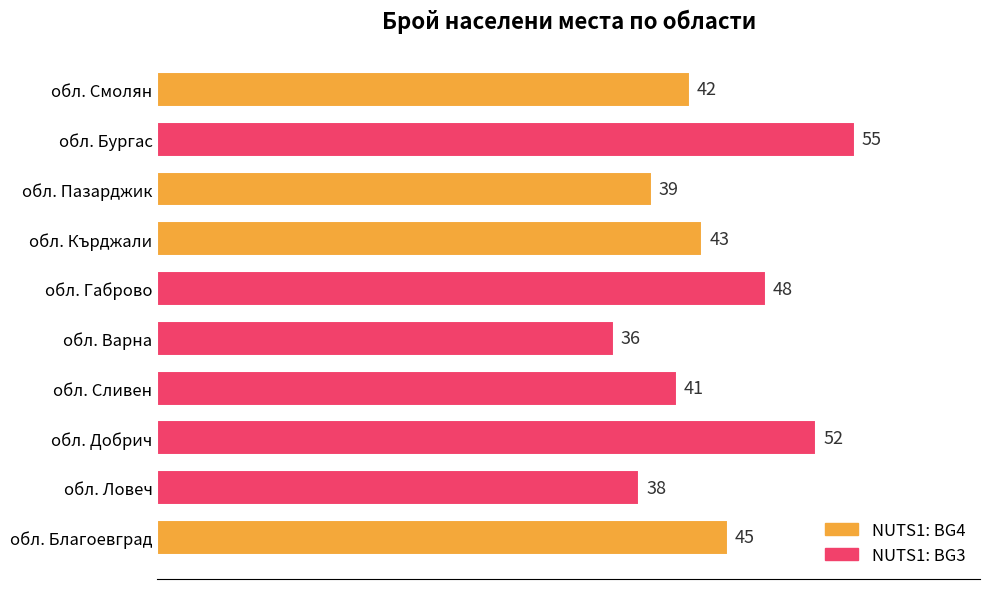

How many distinct data groups are displayed?

1